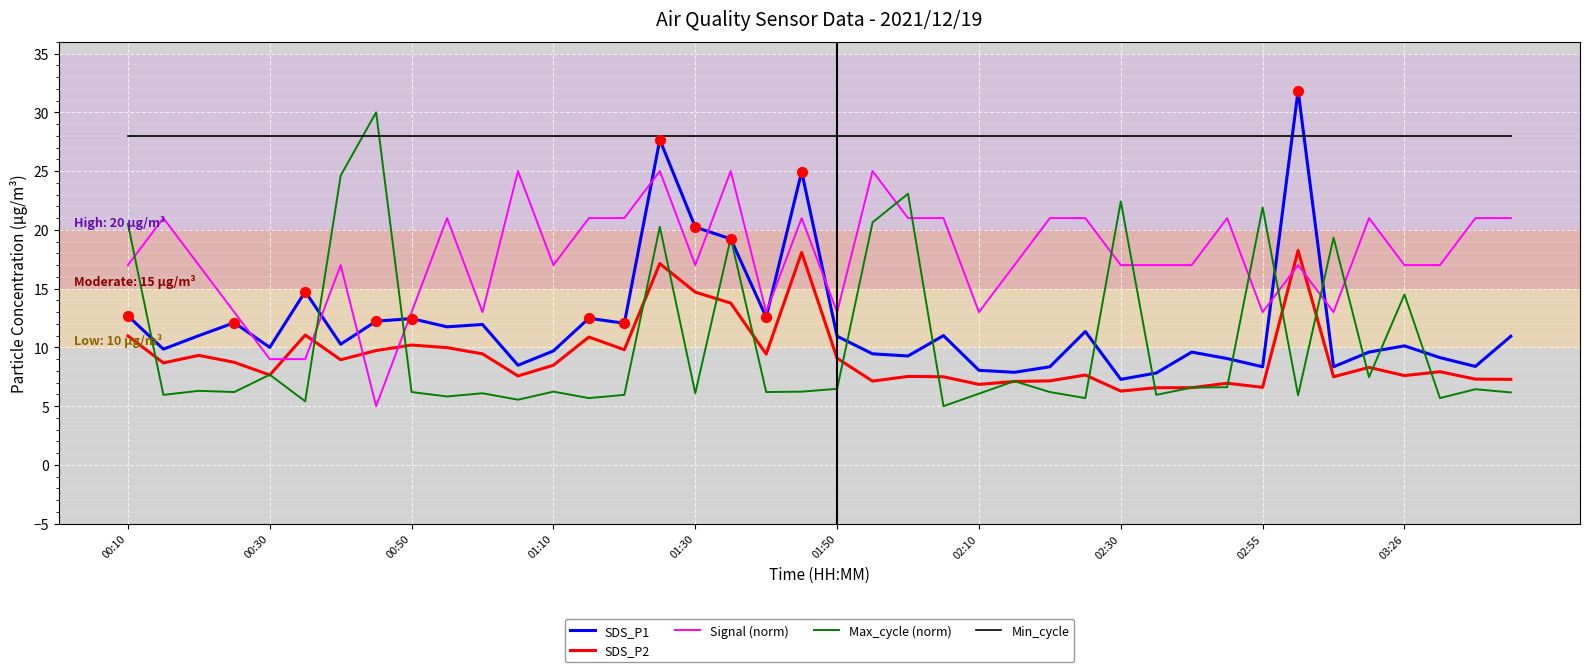

Which series has the largest total across all categories?

Min_cycle